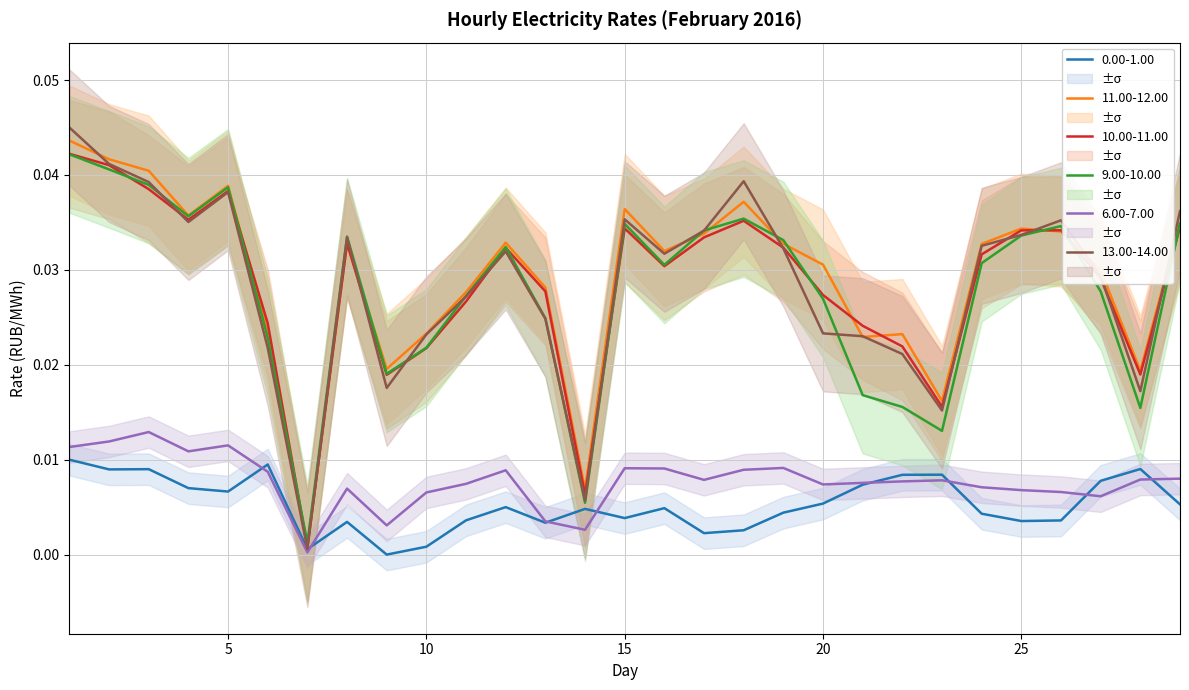

True or false: 6.00-7.00 and 11.00-12.00 cross at least once.

False